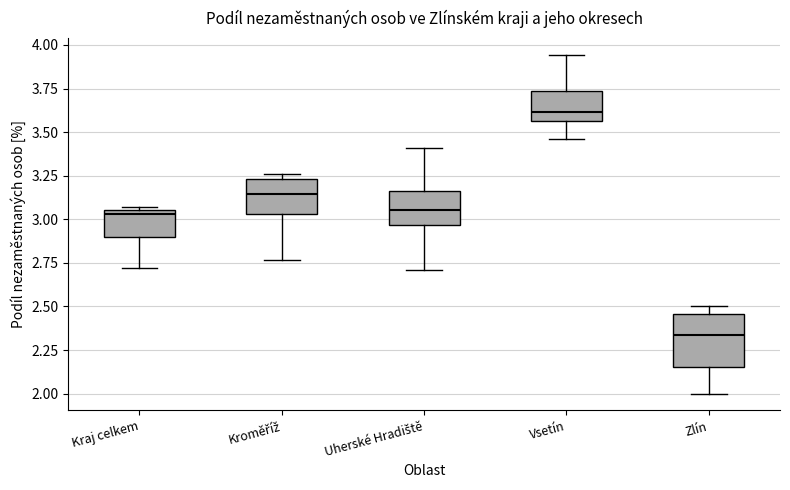

Reading left to right, read every box against the y-axis: the position of its median line, the range the box covers, and the ends of its whiskers. The values are not printed on the chart, so give them approximately, as read against the axis.

Kraj celkem: median 3.05 (just below the box's upper edge), box 2.90 to 3.05, whiskers 2.70 to 3.05
Kroměříž: median 3.15, box 3.05 to 3.25, whiskers 2.75 to 3.25 (just above the box's upper edge)
Uherské Hradiště: median 3.05, box 2.95 to 3.15, whiskers 2.70 to 3.40
Vsetín: median 3.60, box 3.55 to 3.75, whiskers 3.45 to 3.95
Zlín: median 2.35, box 2.15 to 2.45, whiskers 2.00 to 2.50